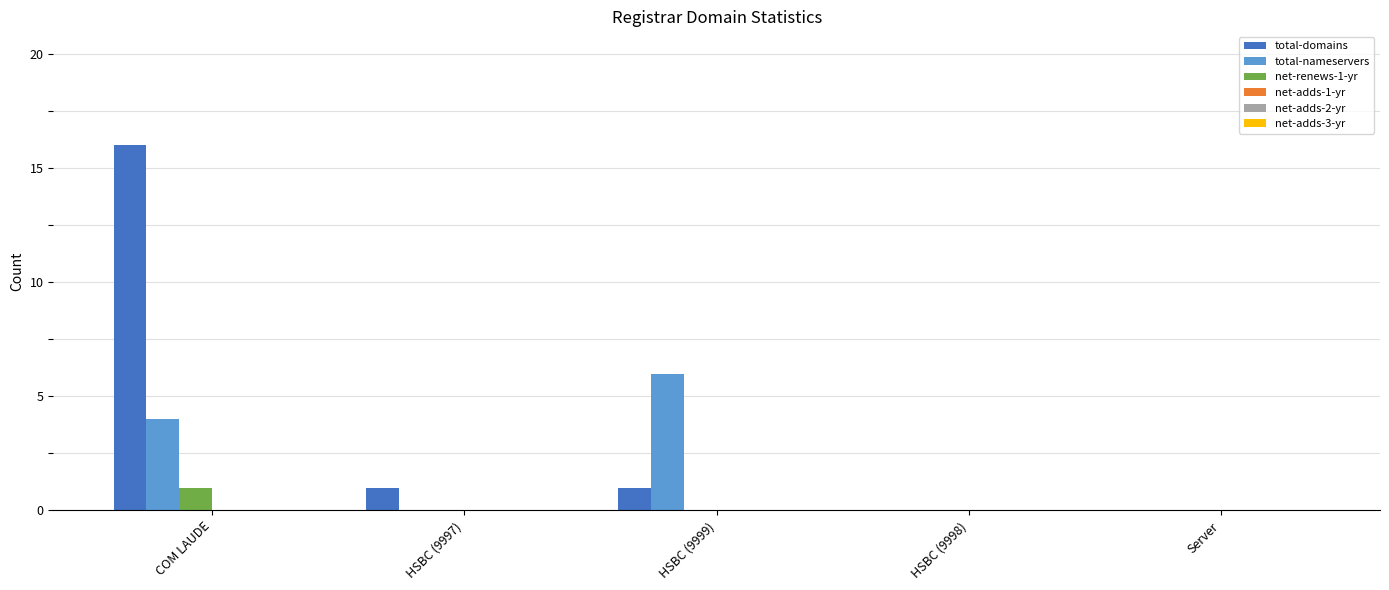

What is the sum of all total-domains values?

18